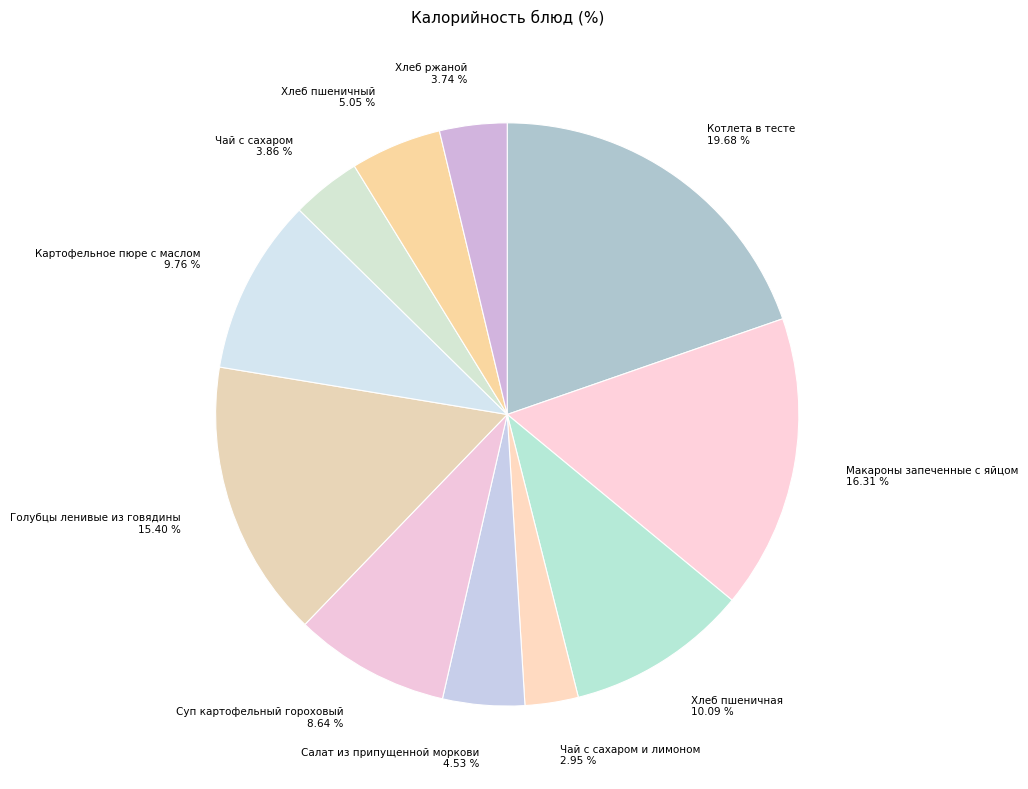

What is the ratio of the value at Картофельное пюре с маслом 9.76 % to the value at Хлеб пшеничная 10.09 %?

1.0